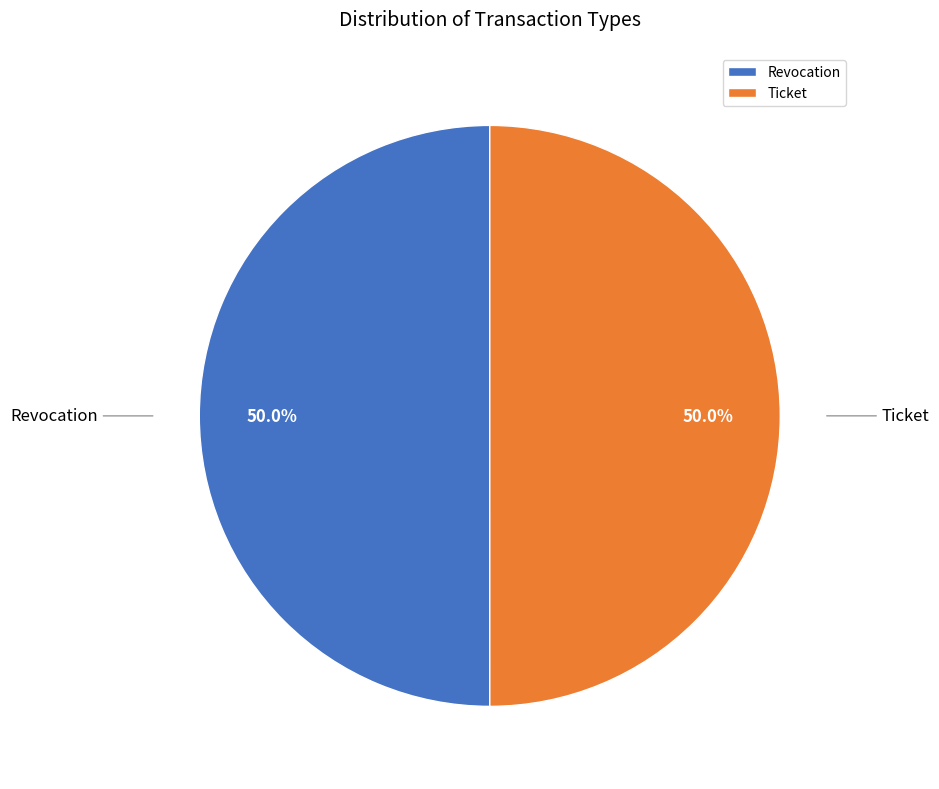

What is the ratio of the value at Ticket to the value at Revocation?

1.0